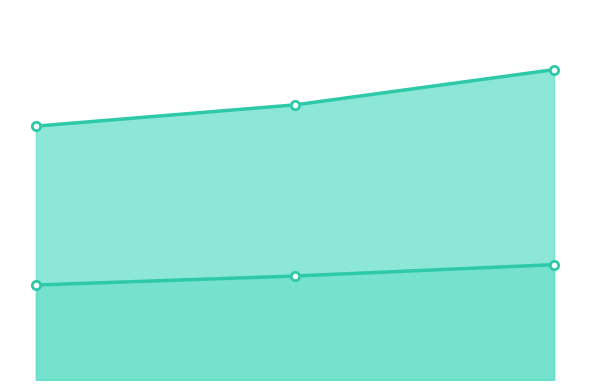

List the labels in order of work_id value, largest first.

2, 2007-04-26, 2012-06-27